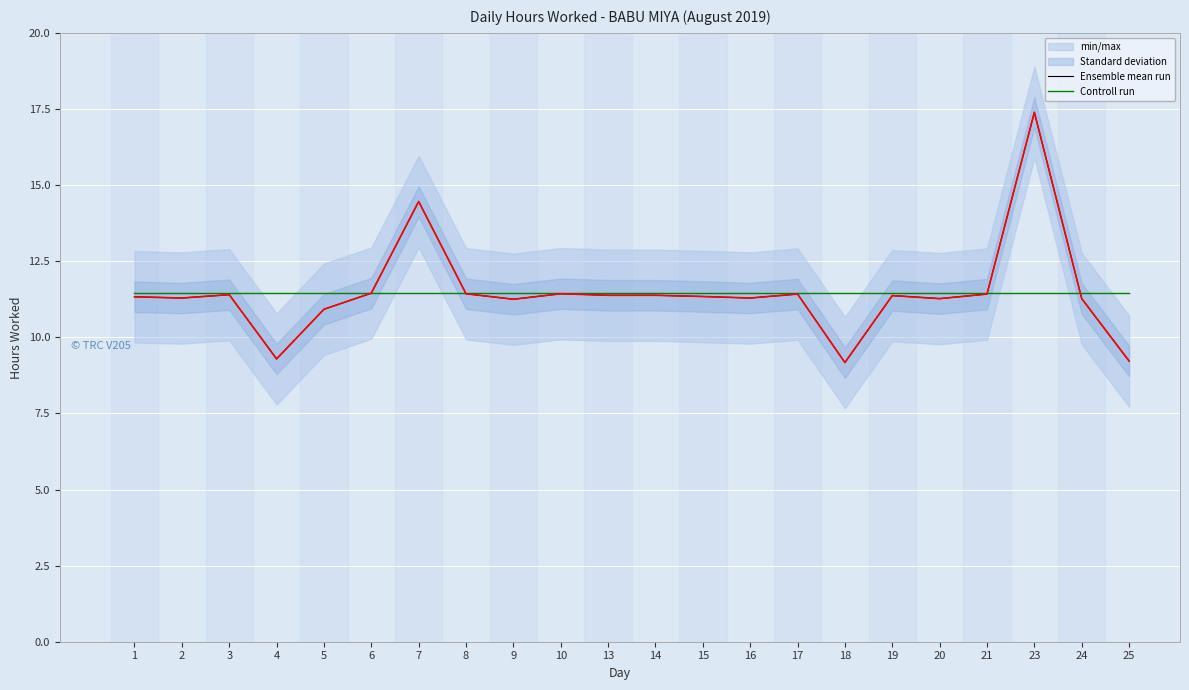

What is the sum of all Controll run values?

252.2